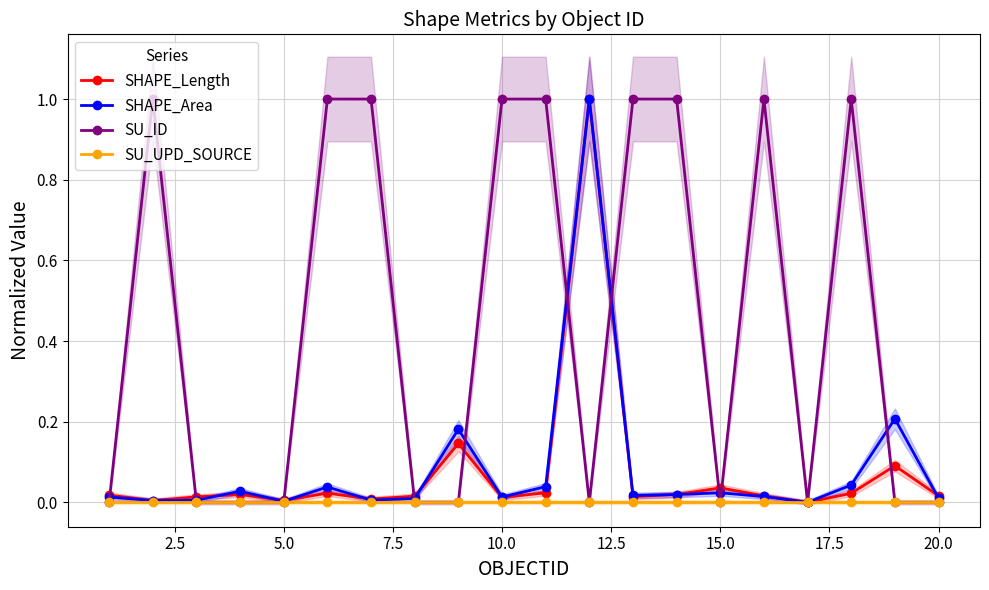

The SU_UPD_SOURCE series shows 0.0 at 10.0. True or false?

True